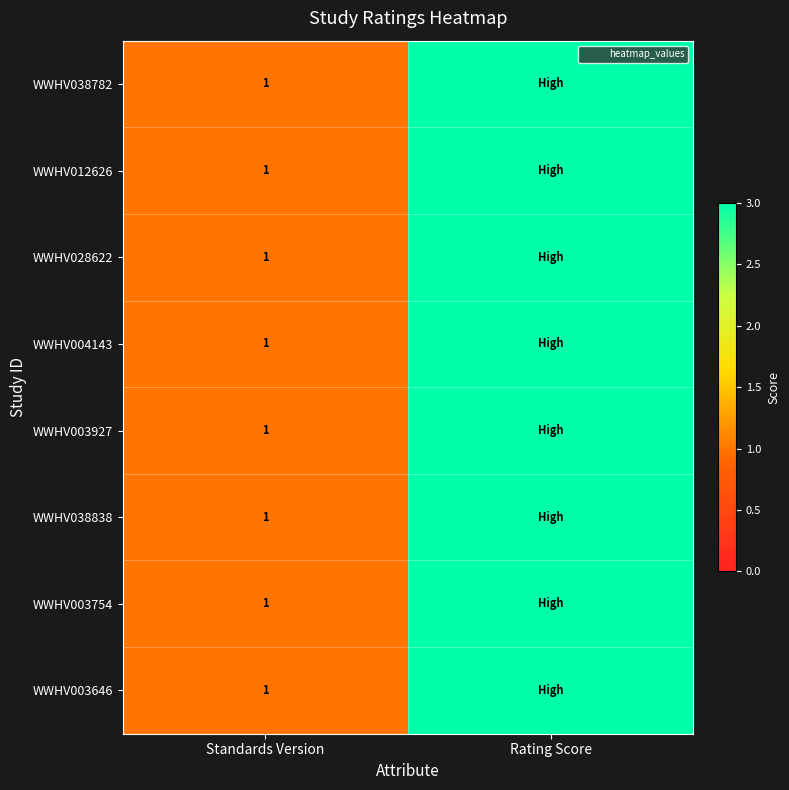

Which category has the highest value across all series?

Rating Score